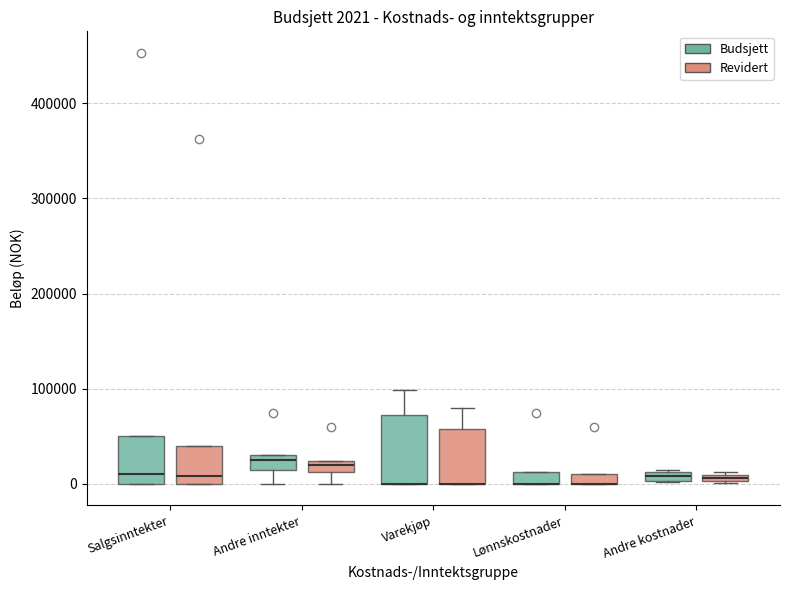

Which box is the tallest, from its lower edge to its upper edge?

Varekjøp (Budsjett)